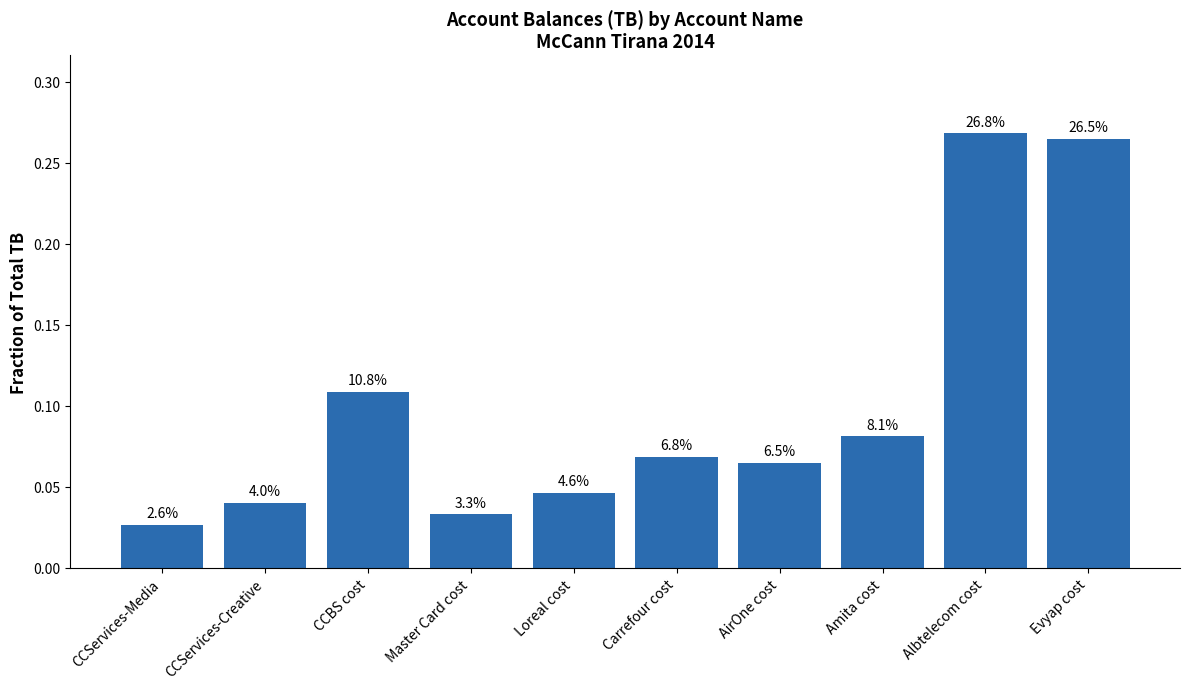

How many bars are there in total?

10